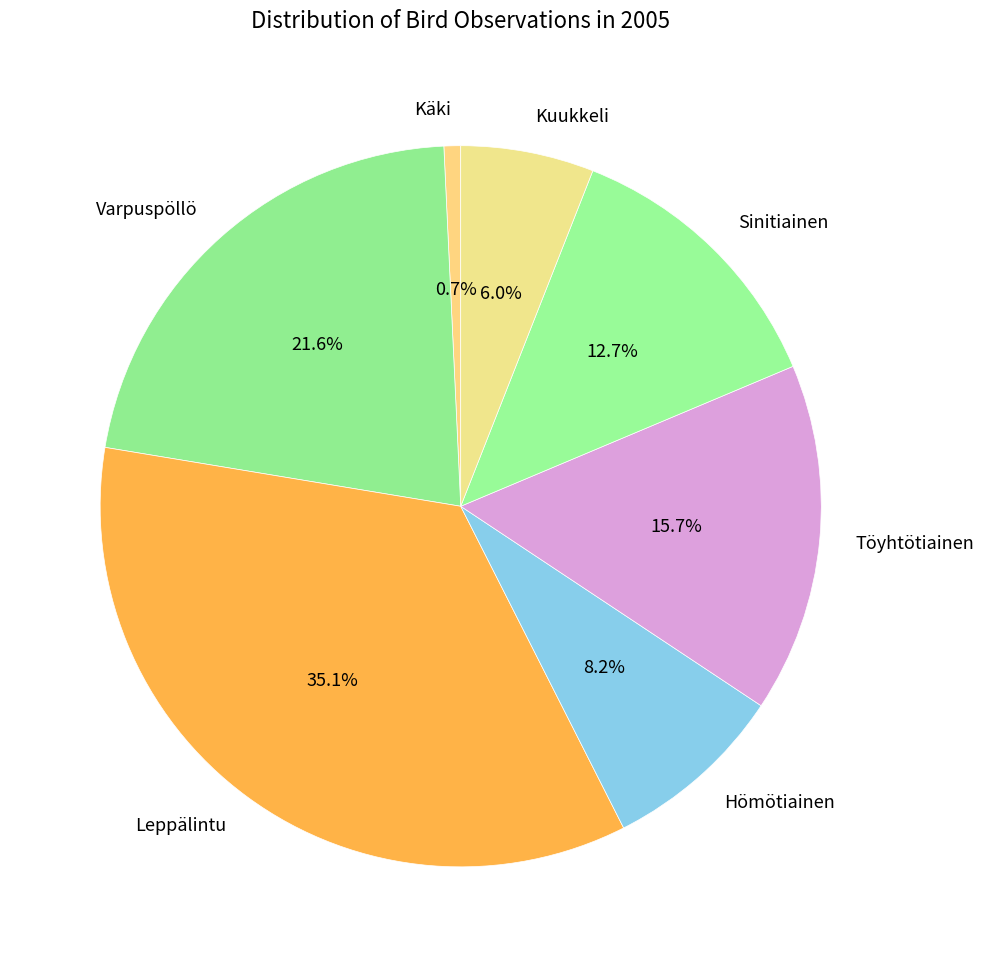

True or false: Käki accounts for 1% of the total.

True